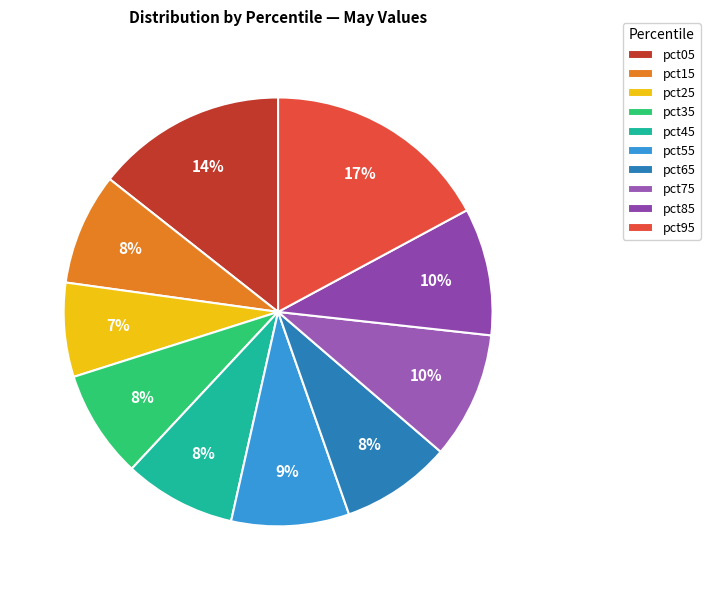

Count the number of slices in the pie.

10